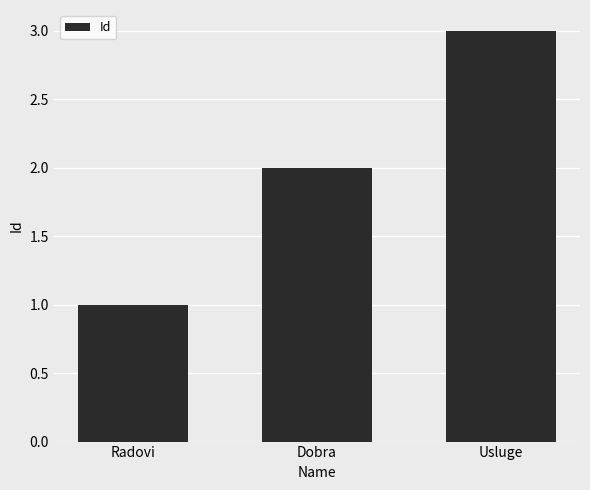

What is the label of the 1st bar from the left?

Radovi